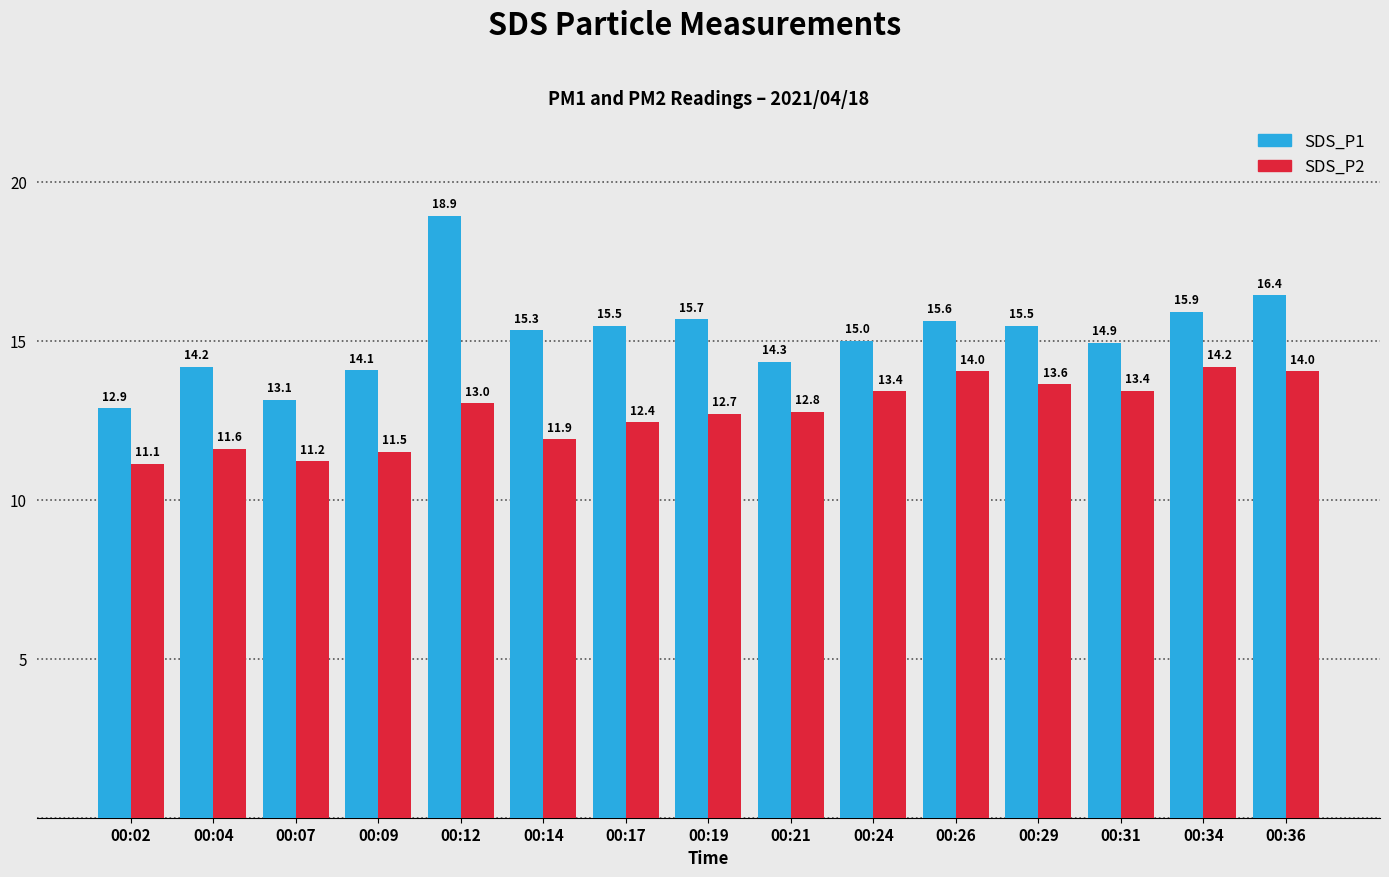

What is the sum of all SDS_P1 values?

227.3